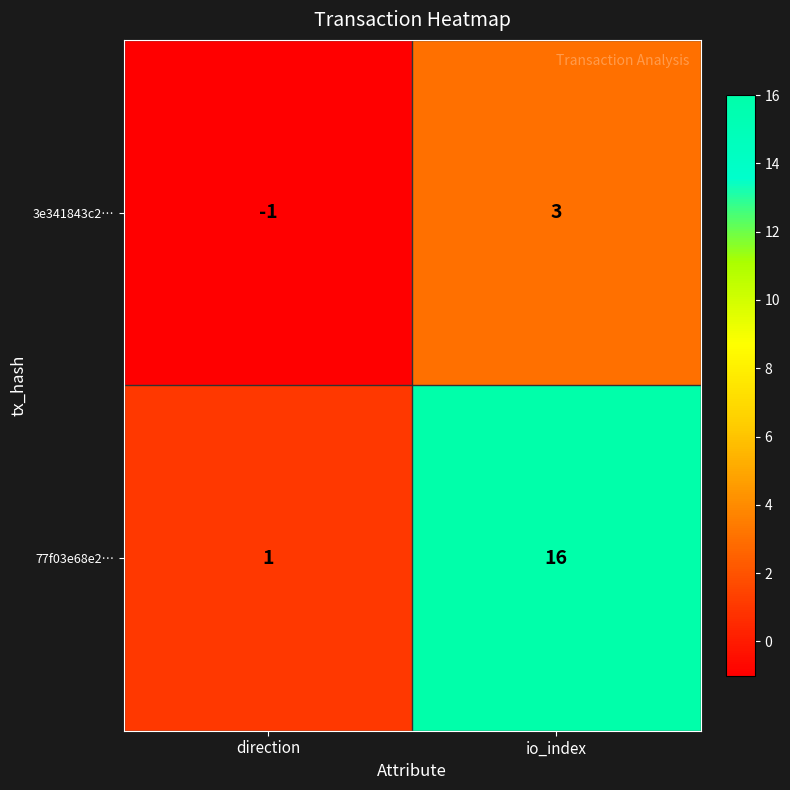

What is the maximum value shown in the chart?

16